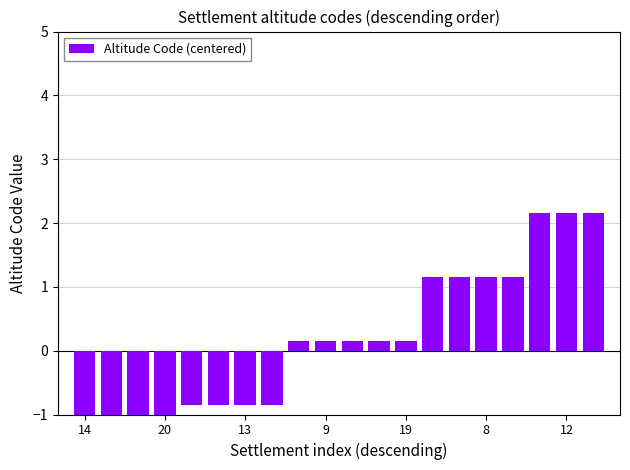

Count the number of values greater than 0.

12